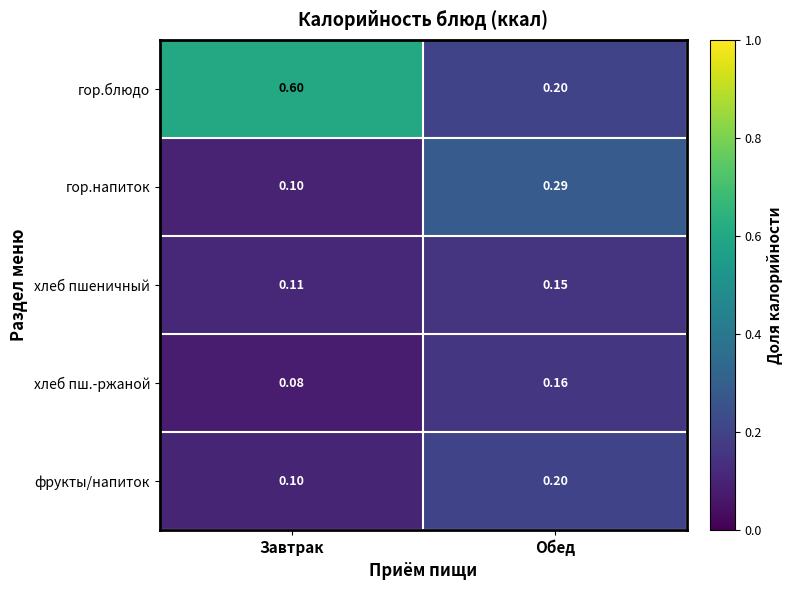

Which category has the highest value across all series?

Завтрак